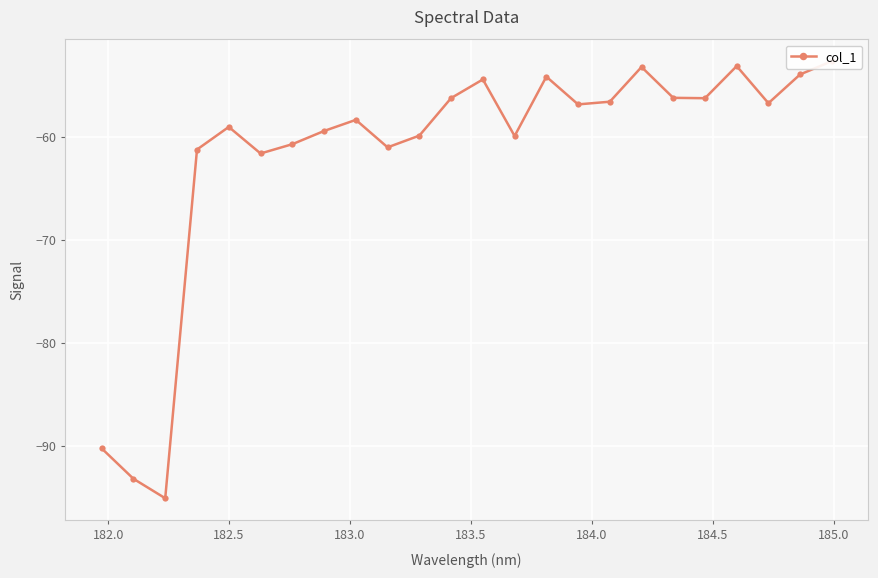

Reading left to right, what are all the values shown in this chart?

-90.2	-93.2	-95.1	-61.2	-59.0	-61.6	-60.7	-59.4	-58.3	-61.0	-59.8	-56.2	-54.4	-59.9	-54.1	-56.8	-56.6	-53.2	-56.2	-56.2	-53.1	-56.7	-53.9	-52.6